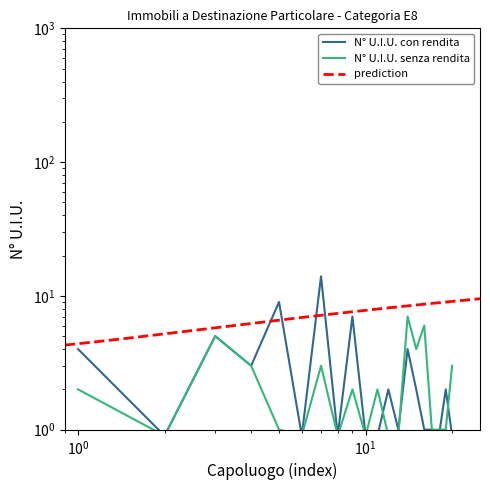

Which series changed the most between AREZZO and AVELLINO?

N° U.I.U. con rendita